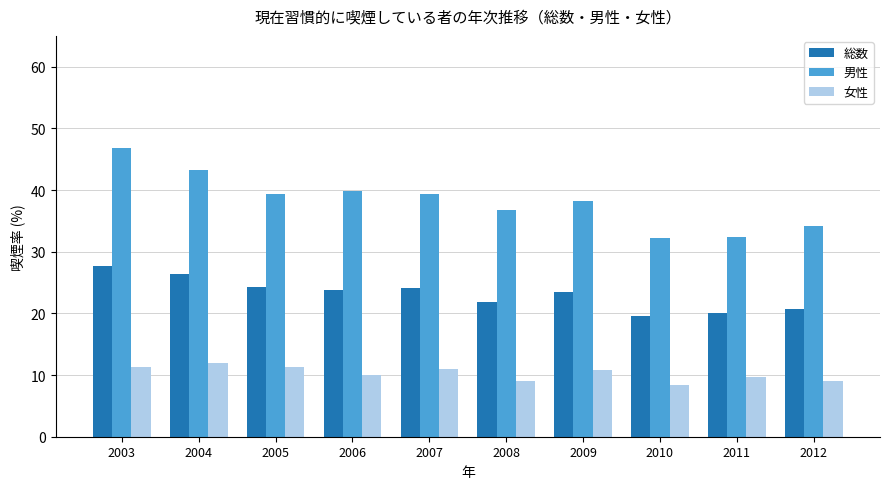

How many data points in 男性 are above 39?

5